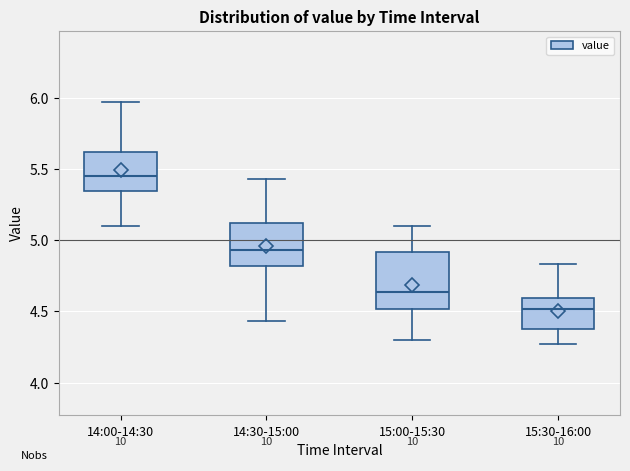

Which box has the lowest median line?

15:30-16:00